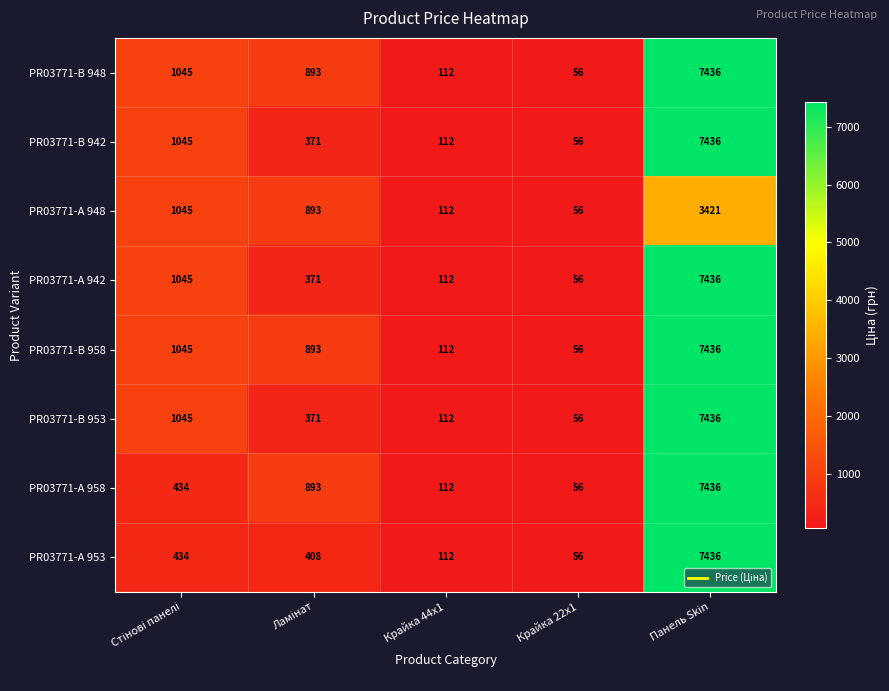

What is the maximum value shown in the chart?

7436